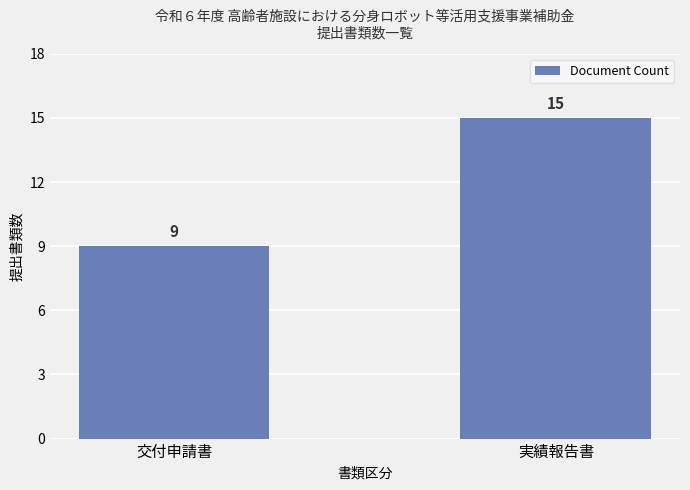

What is the average value?

12